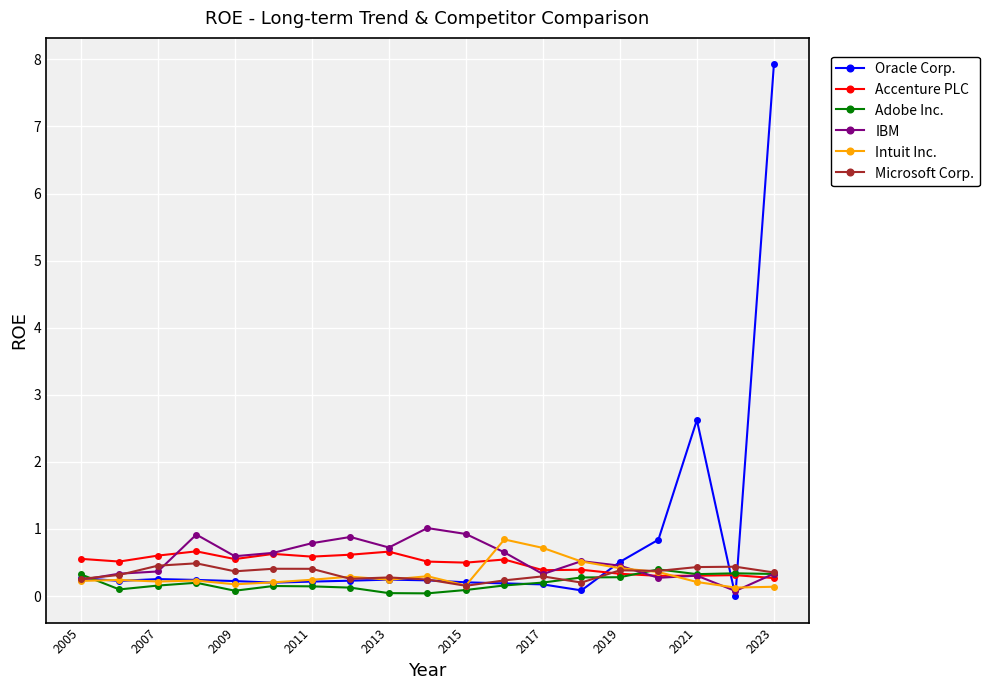

After their last crossing, which series has the higher values: Oracle Corp. or Accenture PLC?

Oracle Corp.